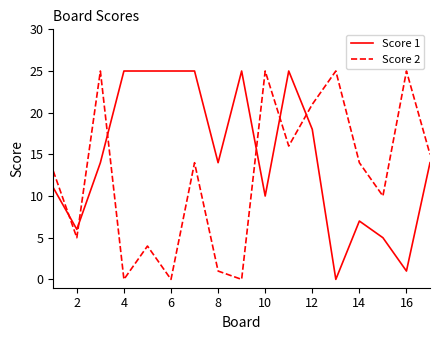

List the series in order of their overall mean, lowest first.

Score 2, Score 1